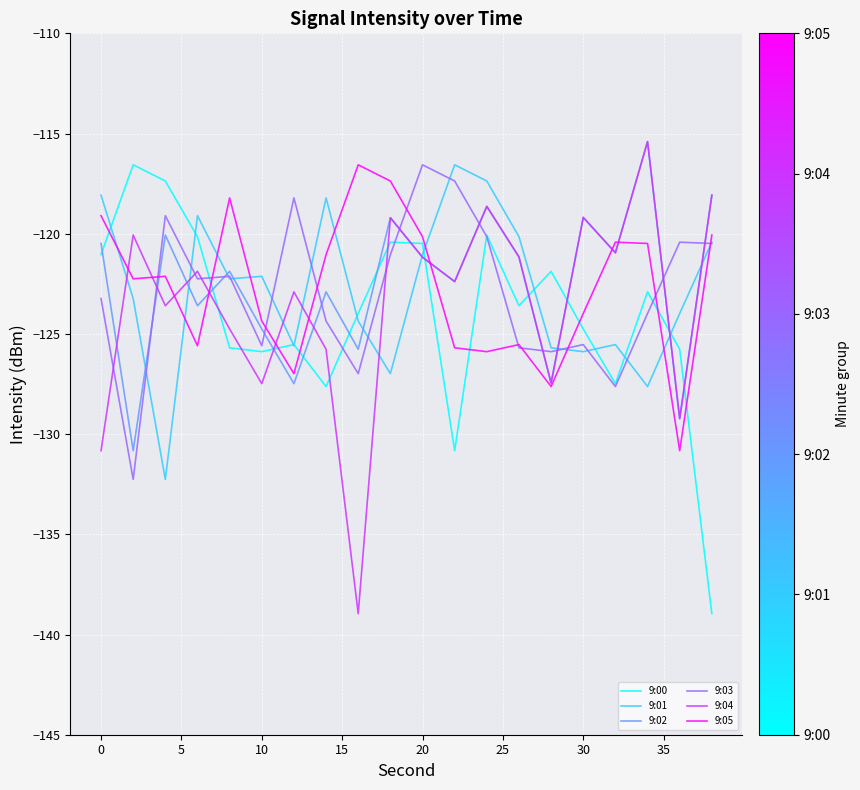

What is the maximum value shown in the chart?

-115.4